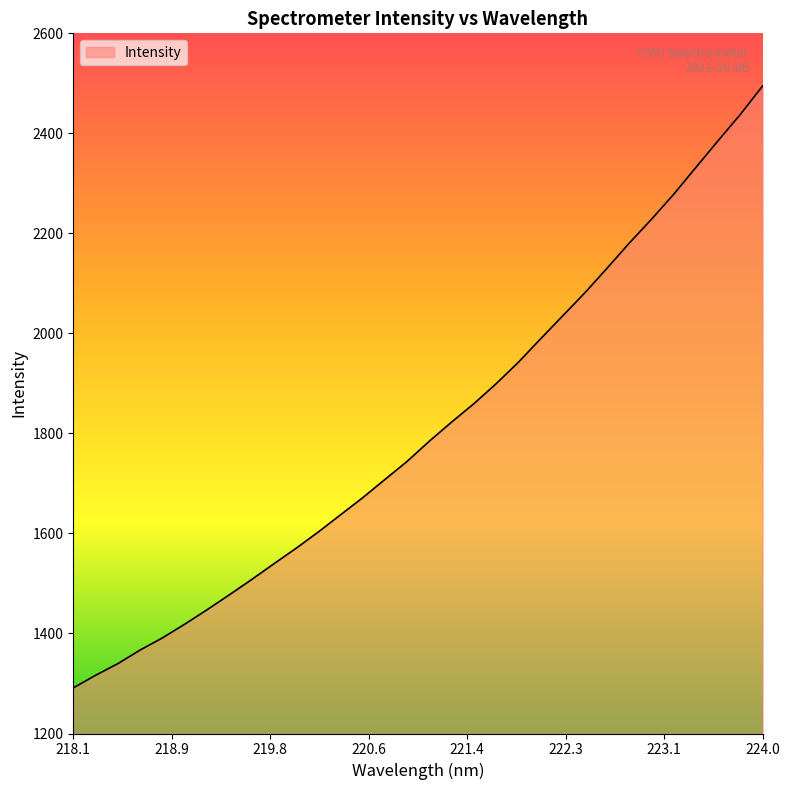

What is the greatest value displayed?

2494.8